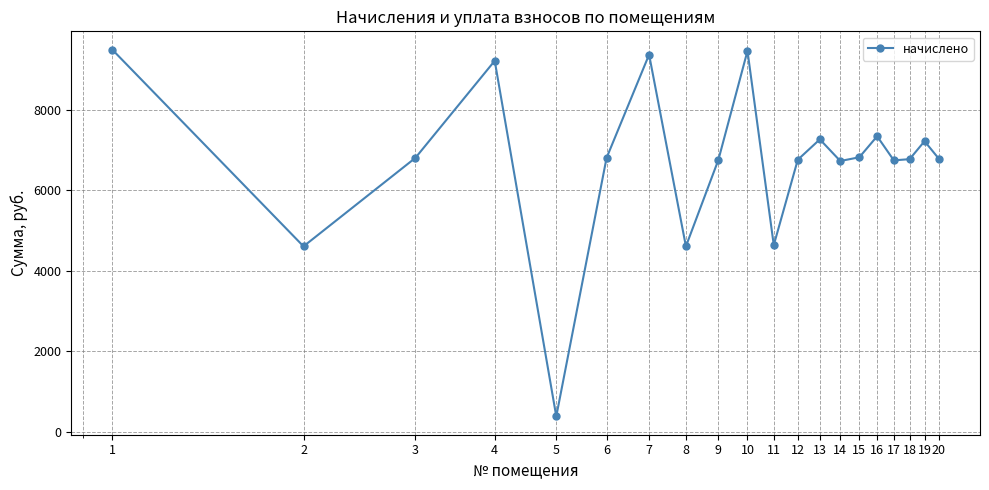

How many interior local valleys (lower than both neighbors) does the data have?

6